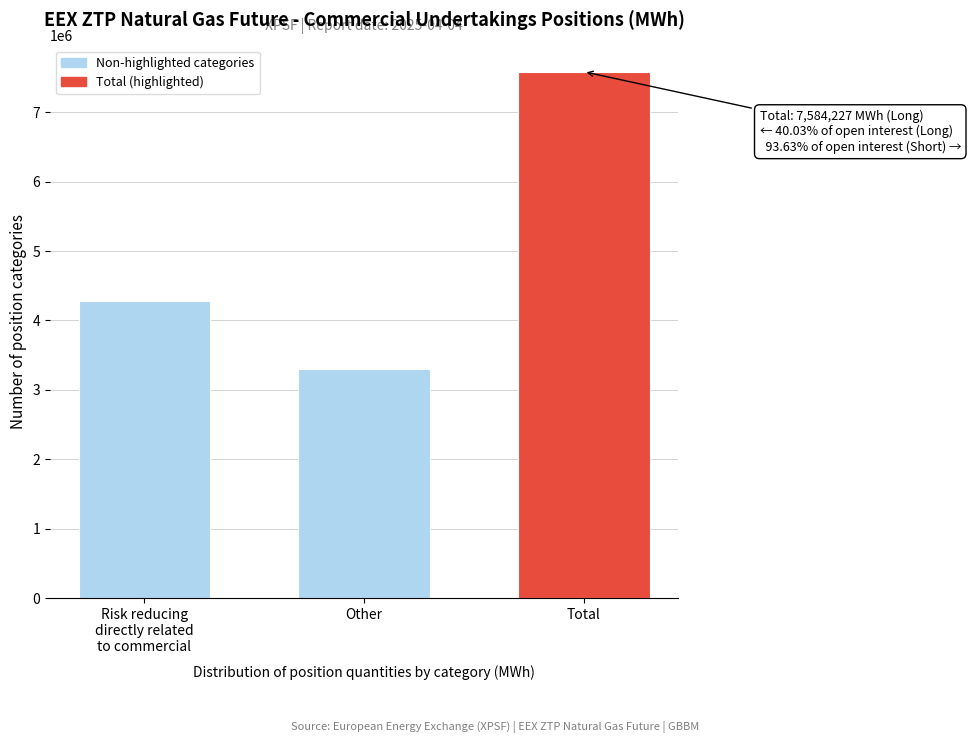

Reading right to left, transcribe all the data shown in this chart.

7584227	3302603	4281624